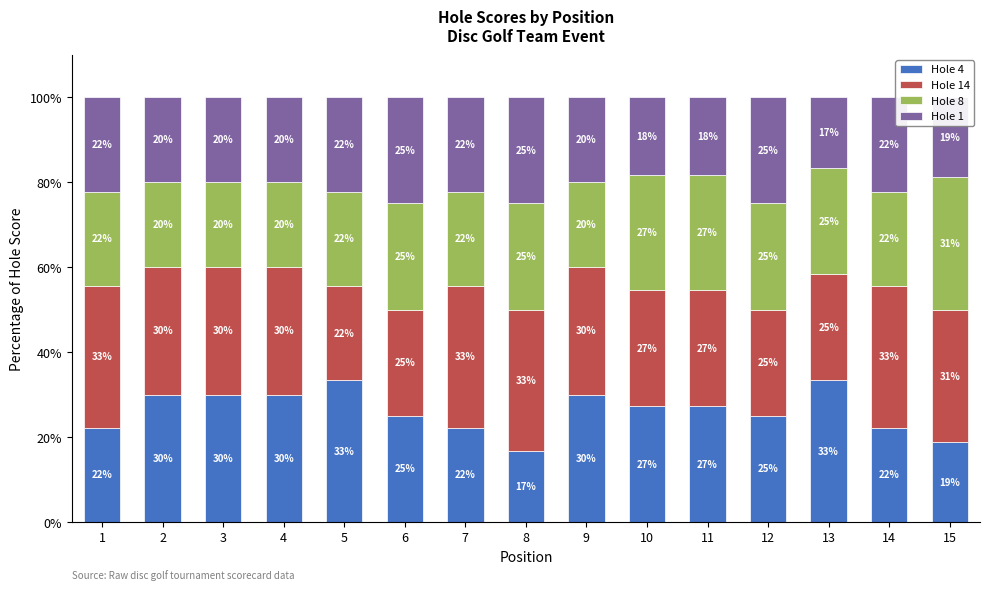

Does the chart contain any negative values?

No